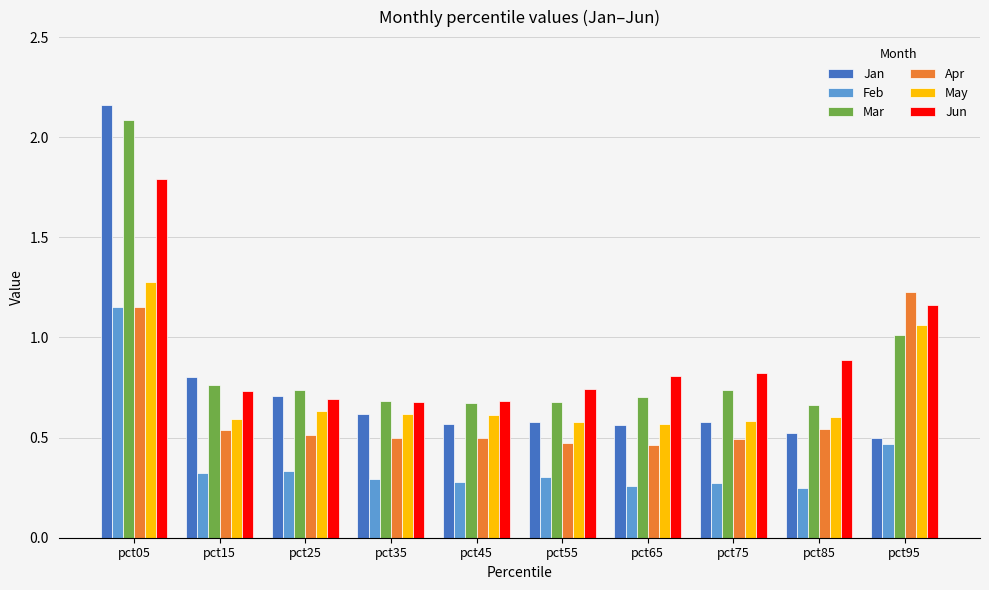

What is the spread (max minus min) of values at pct45?

0.4